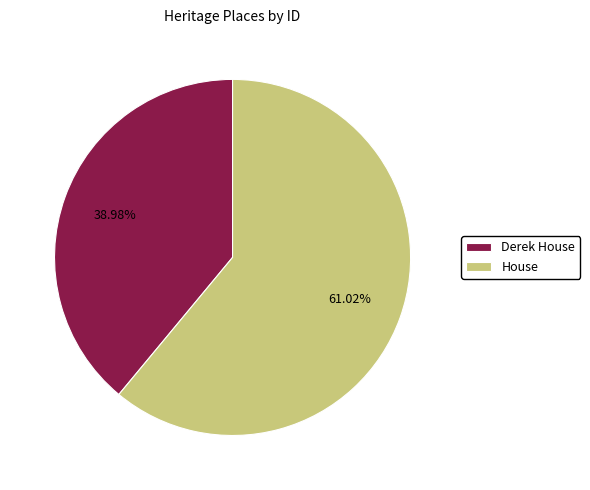

True or false: Derek House accounts for 39% of the total.

True